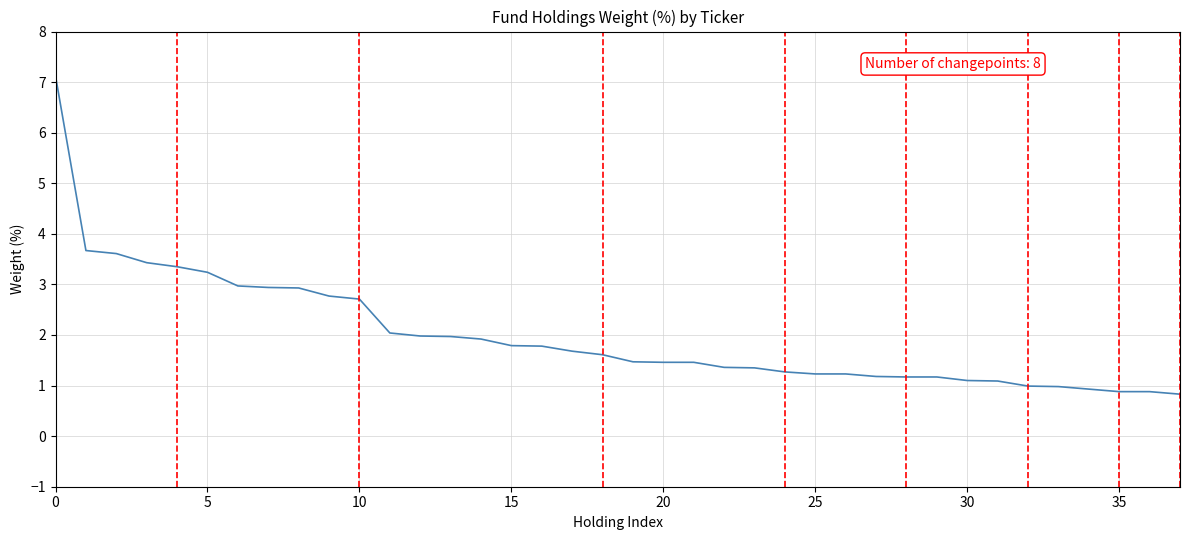

What is the maximum value shown in the chart?

7.1